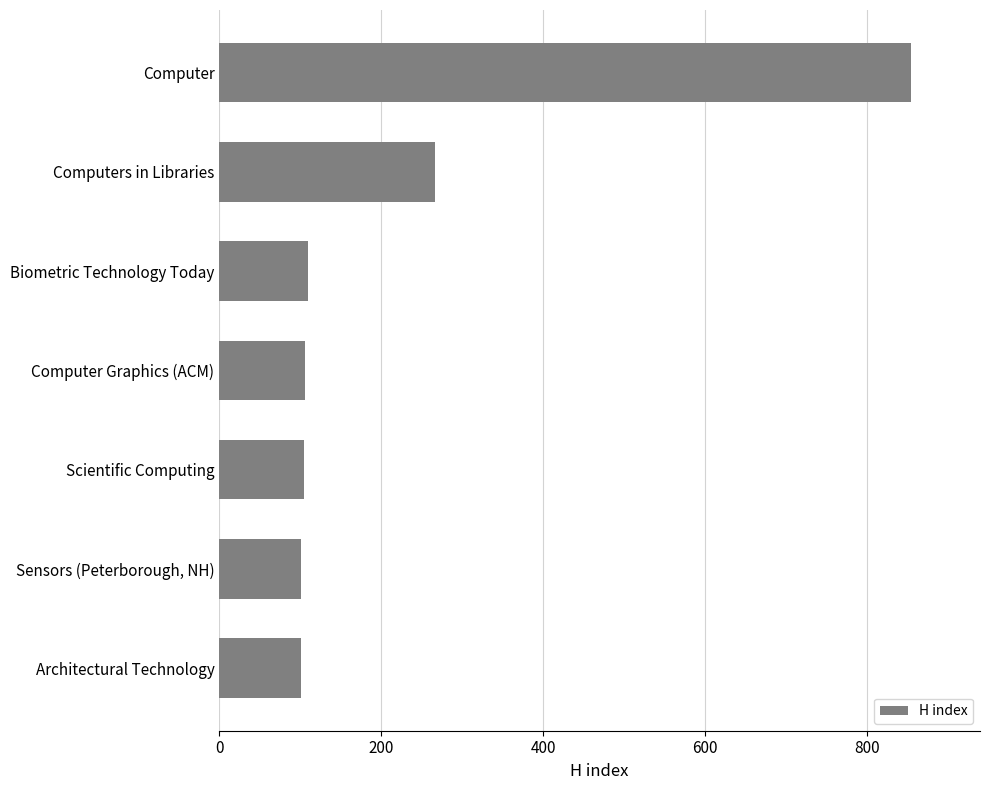

What is the minimum value shown in the chart?

101